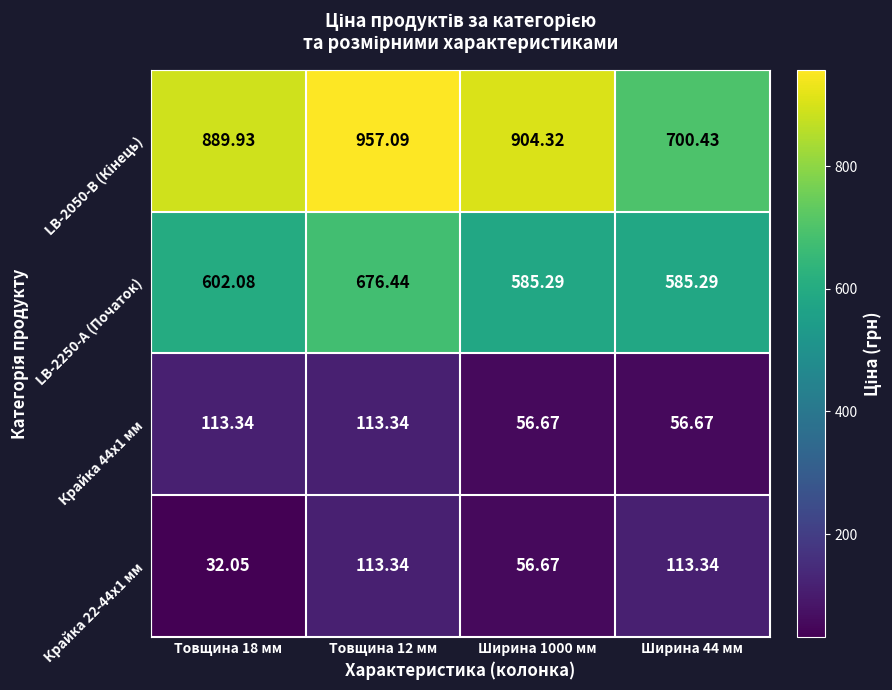

Which series has the largest range (max minus min)?

LB-2050-B (Кінець)